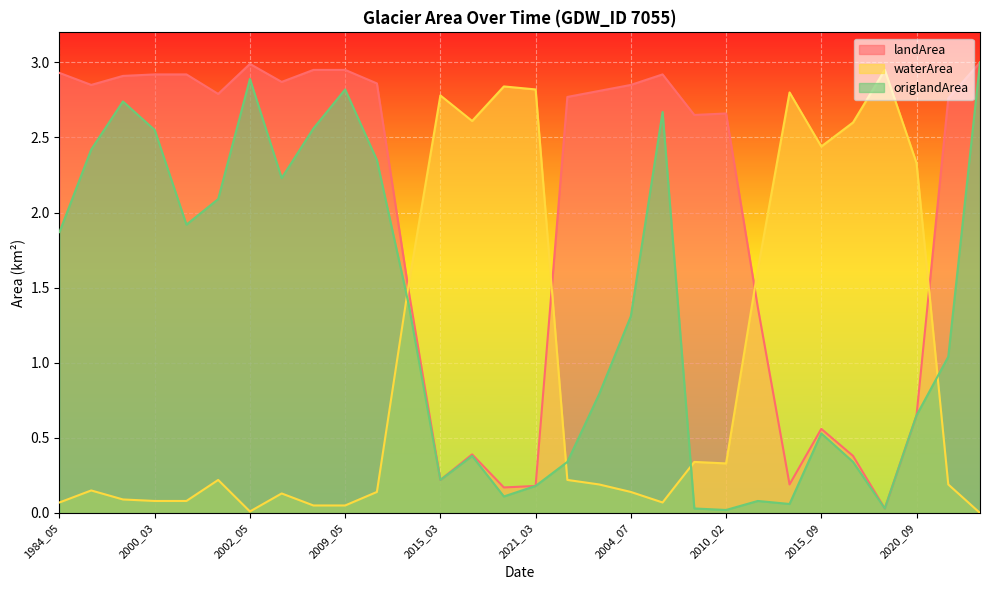

List the series in order of their peak value, highest first.

landArea, origlandArea, waterArea